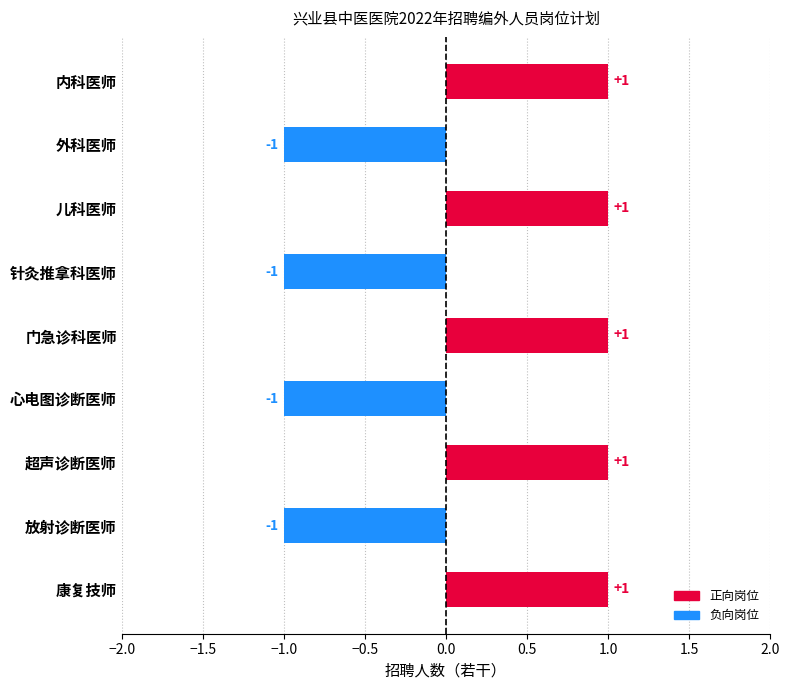

How many values are below zero?

4